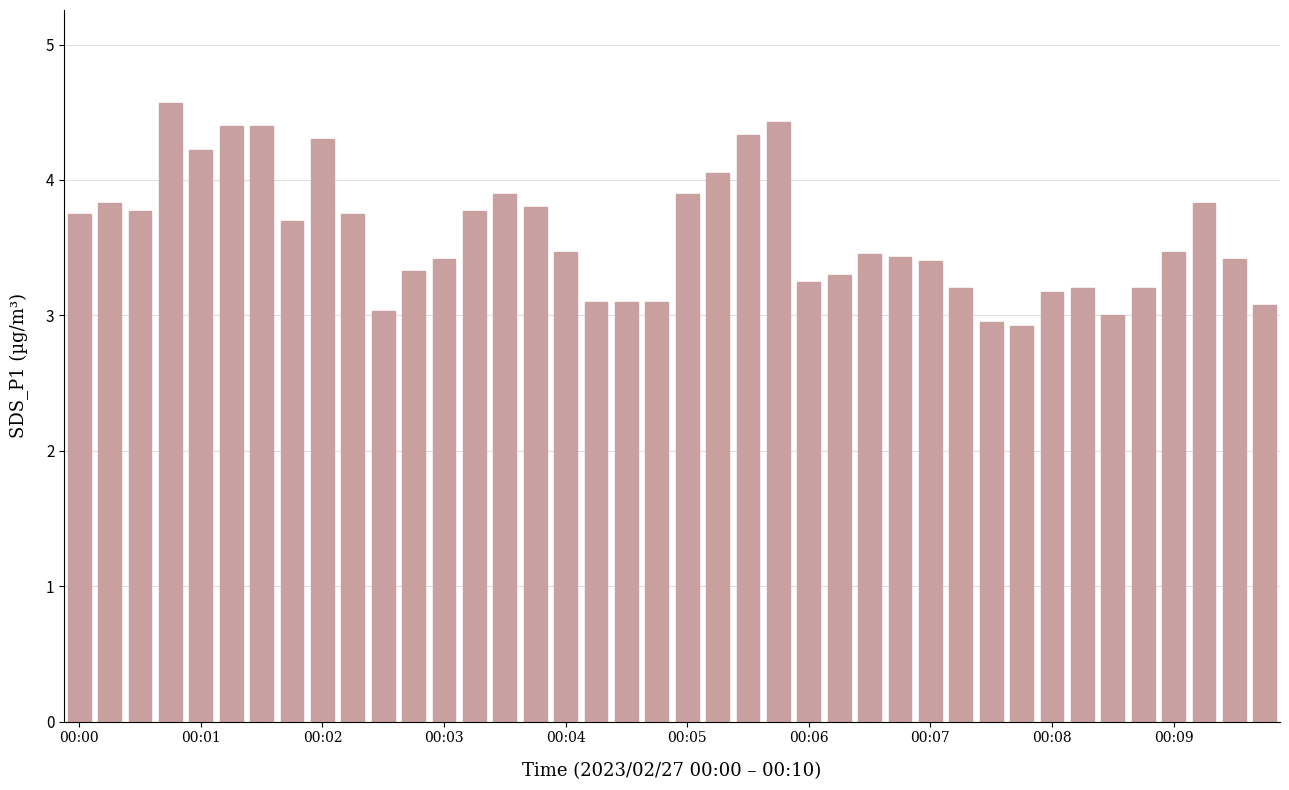

What is the average value?

3.6